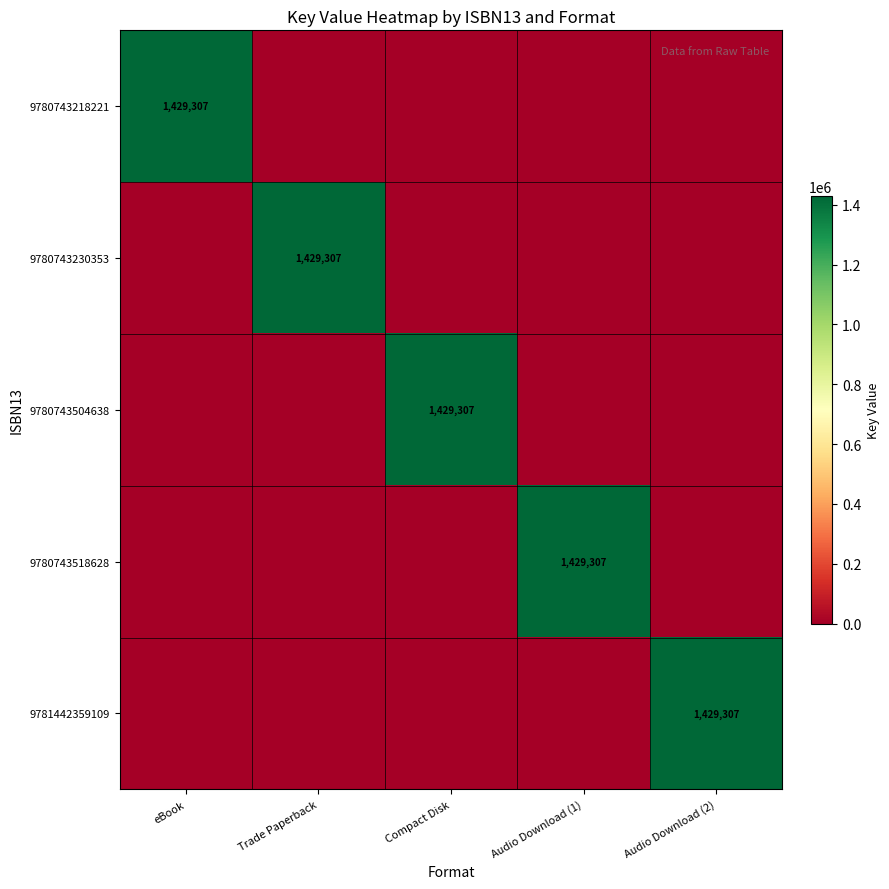

Is it true that 9780743218221 equals 1429307 at eBook?

True